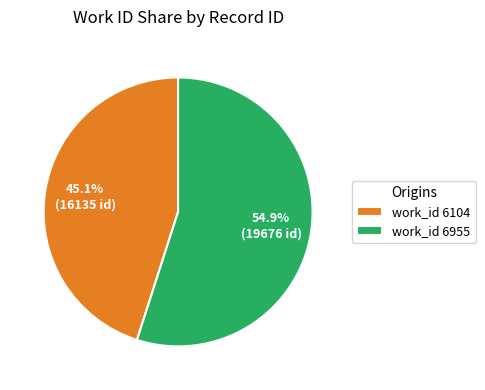

What is the ratio of the value at work_id 6104 to the value at work_id 6955?

0.8